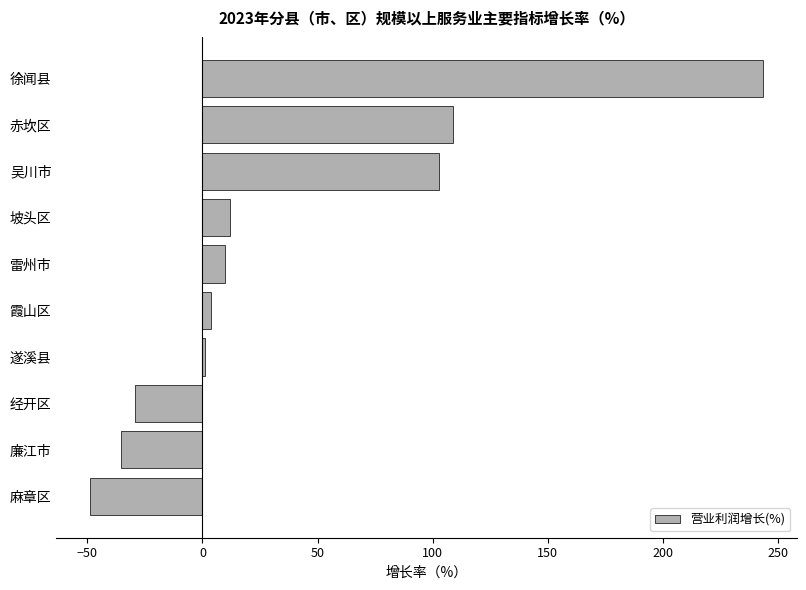

Reading top to bottom, extract all data points from this chart.

243.4	108.6	102.8	12.0	9.9	3.7	1.0	-29.4	-35.4	-48.8